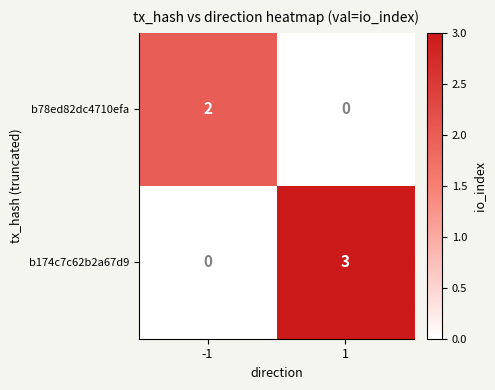

Reading left to right, list all the values displayed in this chart.

b78ed82dc4710efa: -1=2	1=0
b174c7c62b2a67d9: -1=0	1=3